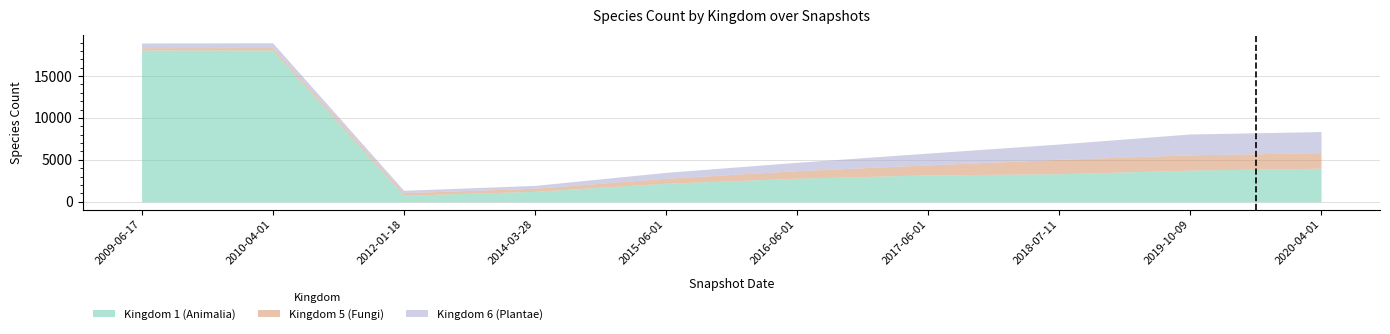

Reading left to right, transcribe all the data shown in this chart.

Kingdom 1 (Animalia): 2009-06-17=18094	2010-04-01=18104	2012-01-18=772	2014-03-28=1239	2015-06-01=2200	2016-06-01=2800	2017-06-01=3200	2018-07-11=3334	2019-10-09=3769	2020-04-01=3995
Kingdom 5 (Fungi): 2009-06-17=289	2010-04-01=294	2012-01-18=310	2014-03-28=365	2015-06-01=600	2016-06-01=900	2017-06-01=1200	2018-07-11=1725	2019-10-09=1826	2020-04-01=1867
Kingdom 6 (Plantae): 2009-06-17=560	2010-04-01=572	2012-01-18=280	2014-03-28=339	2015-06-01=700	2016-06-01=1000	2017-06-01=1400	2018-07-11=1824	2019-10-09=2487	2020-04-01=2511